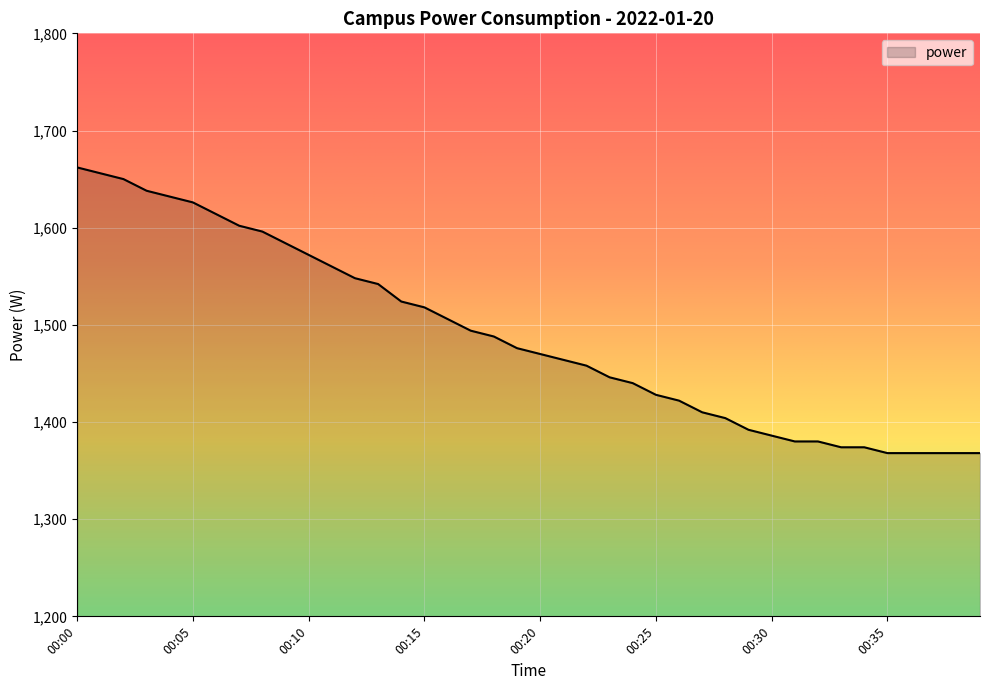

What is the difference between the maximum and minimum values?

294